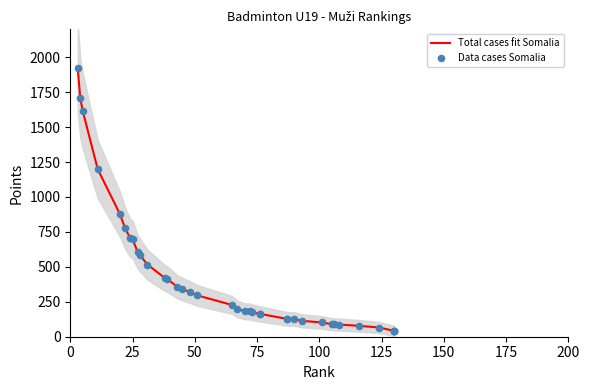

Which series has the widest spread of Y values?

Total cases fit Somalia